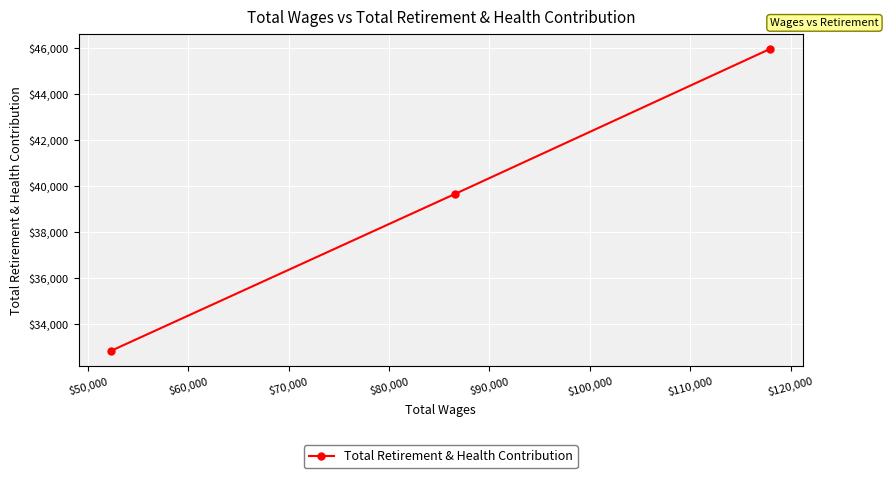

Reading left to right, transcribe all the data shown in this chart.

32857	39678	45976